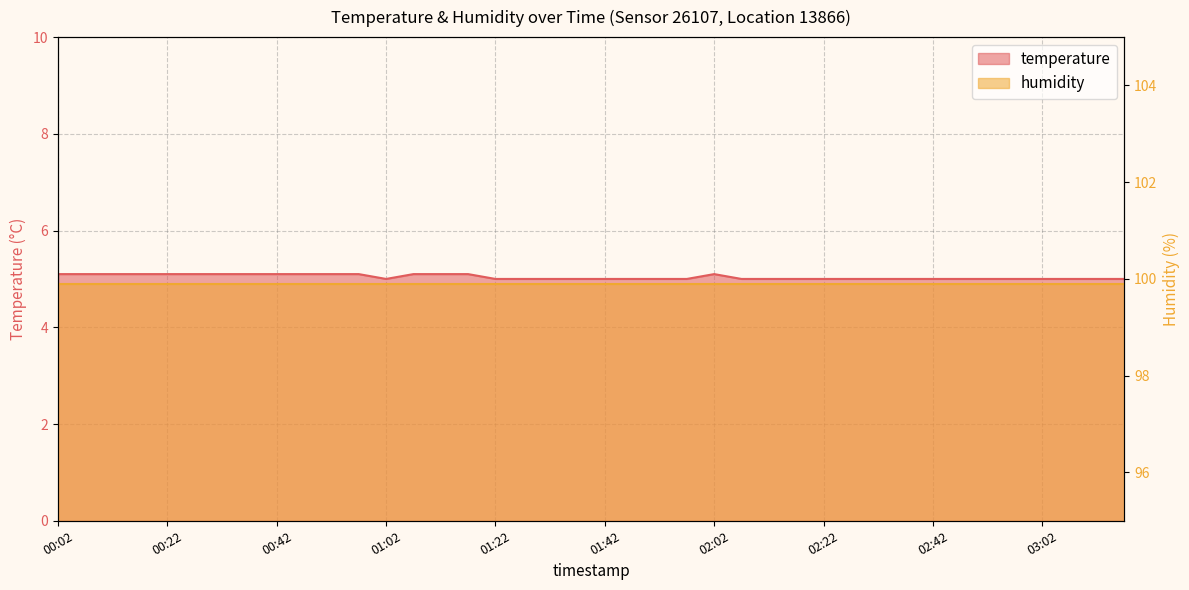

What is the value of the 35th point from the left?

5.0